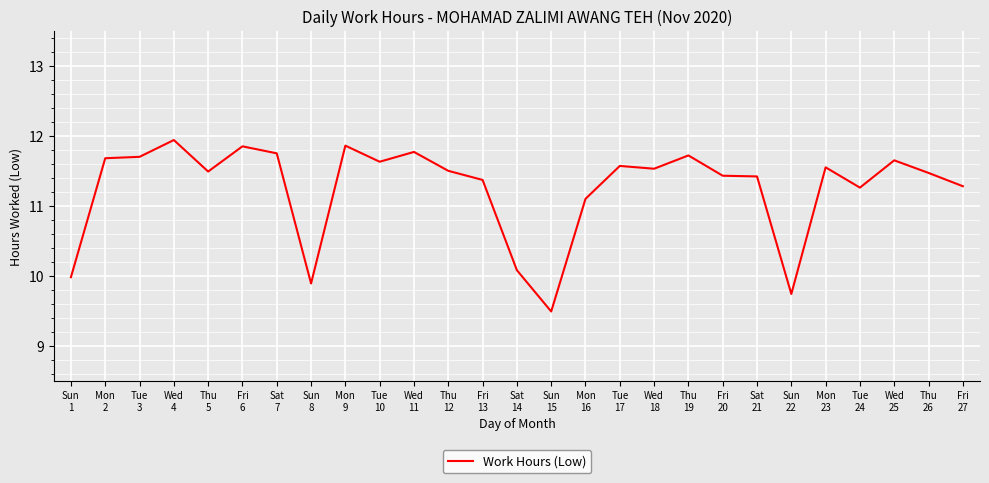

What position from the left is Tue
10?

10